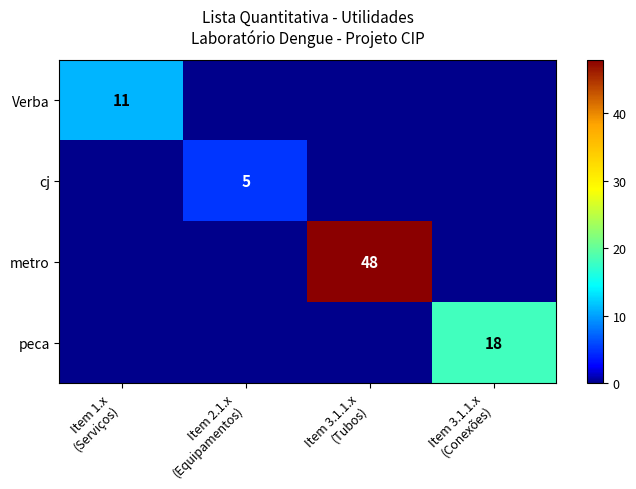

What is the greatest value displayed?

48